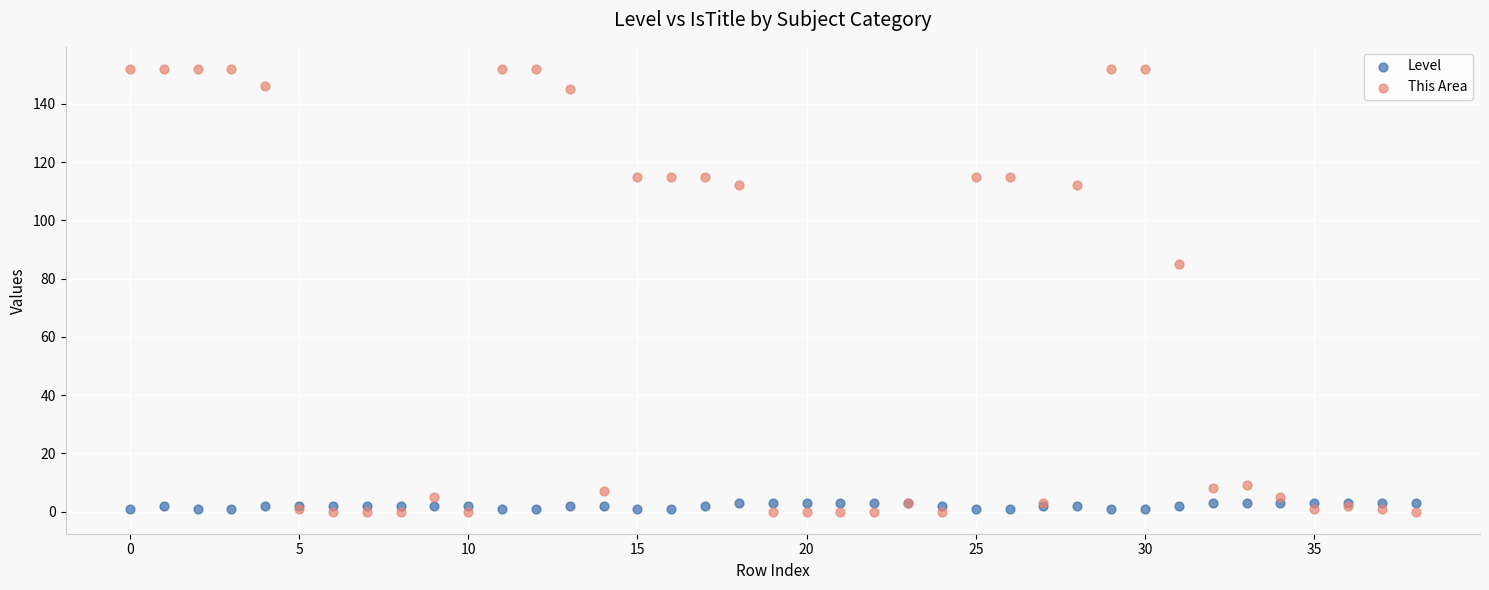

In the This Area series, what Y value is closest to 76?

85